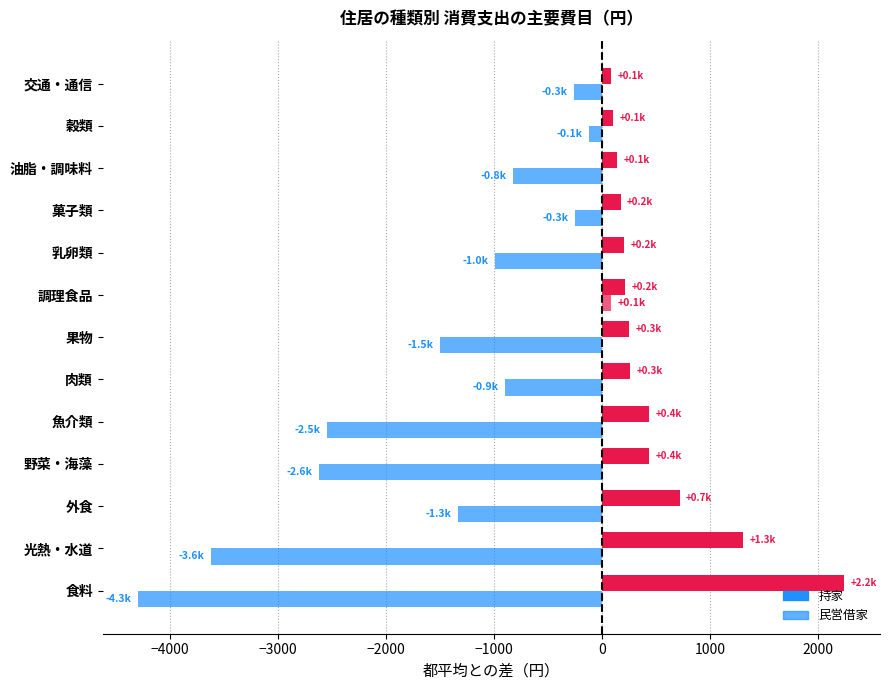

How many values in the 民営借家 series exceed -992?

6